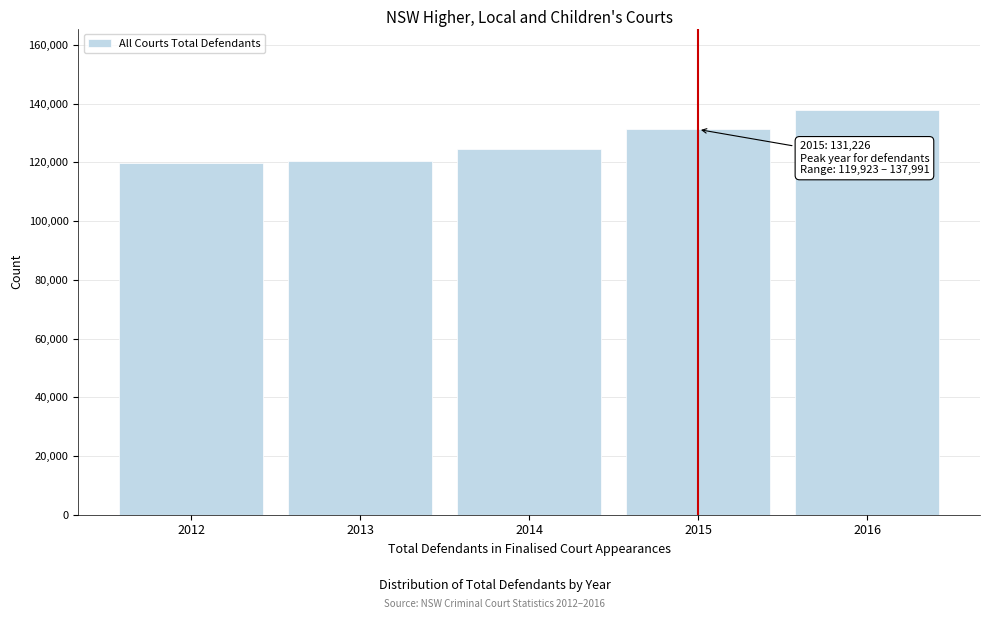

What is the value of the 3rd bar from the left?

124521